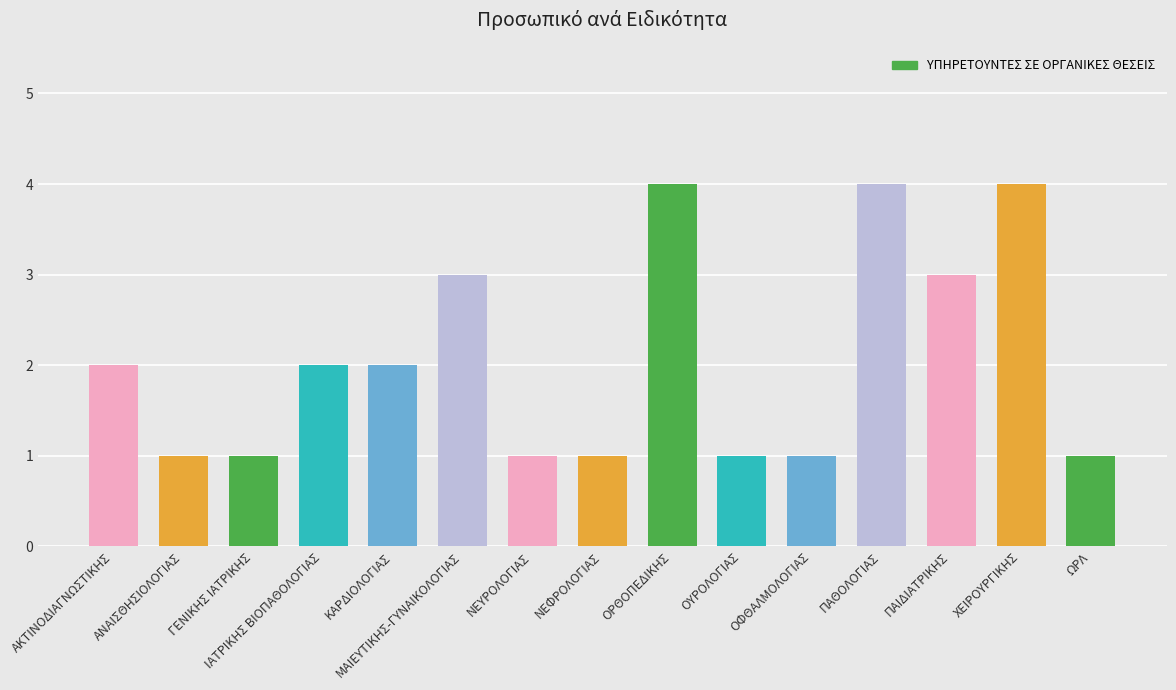

What is the change in value from ΟΥΡΟΛΟΓΙΑΣ to ΠΑΘΟΛΟΓΙΑΣ?

+3